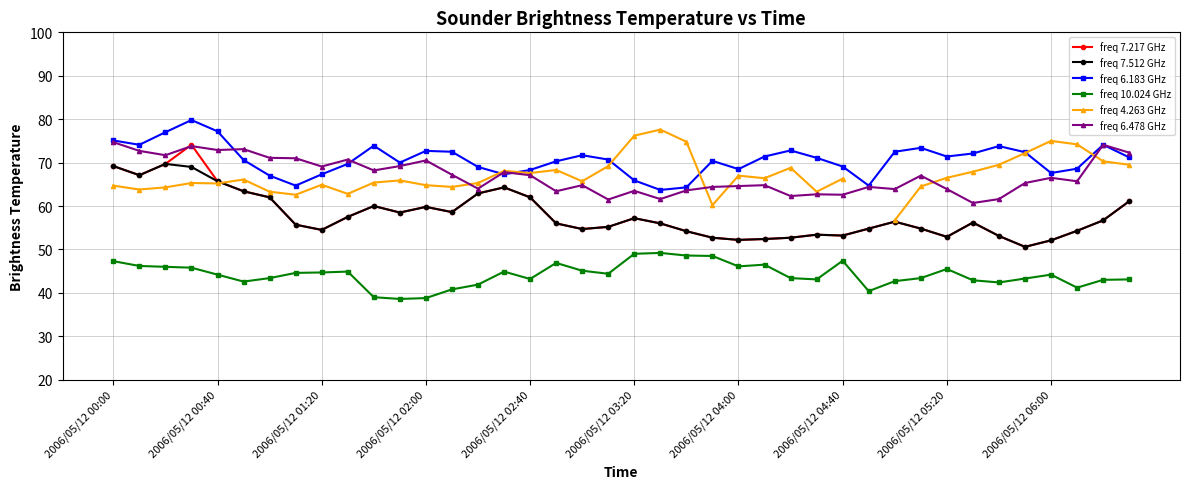

True or false: freq 6.478 GHz has a value of 104.2 at 2006/05/12 02:00.

False